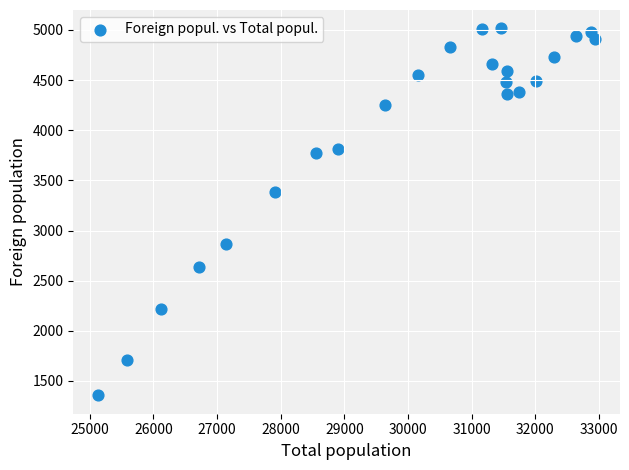

What Y value in the scatter plot is closest to 3186?

3388